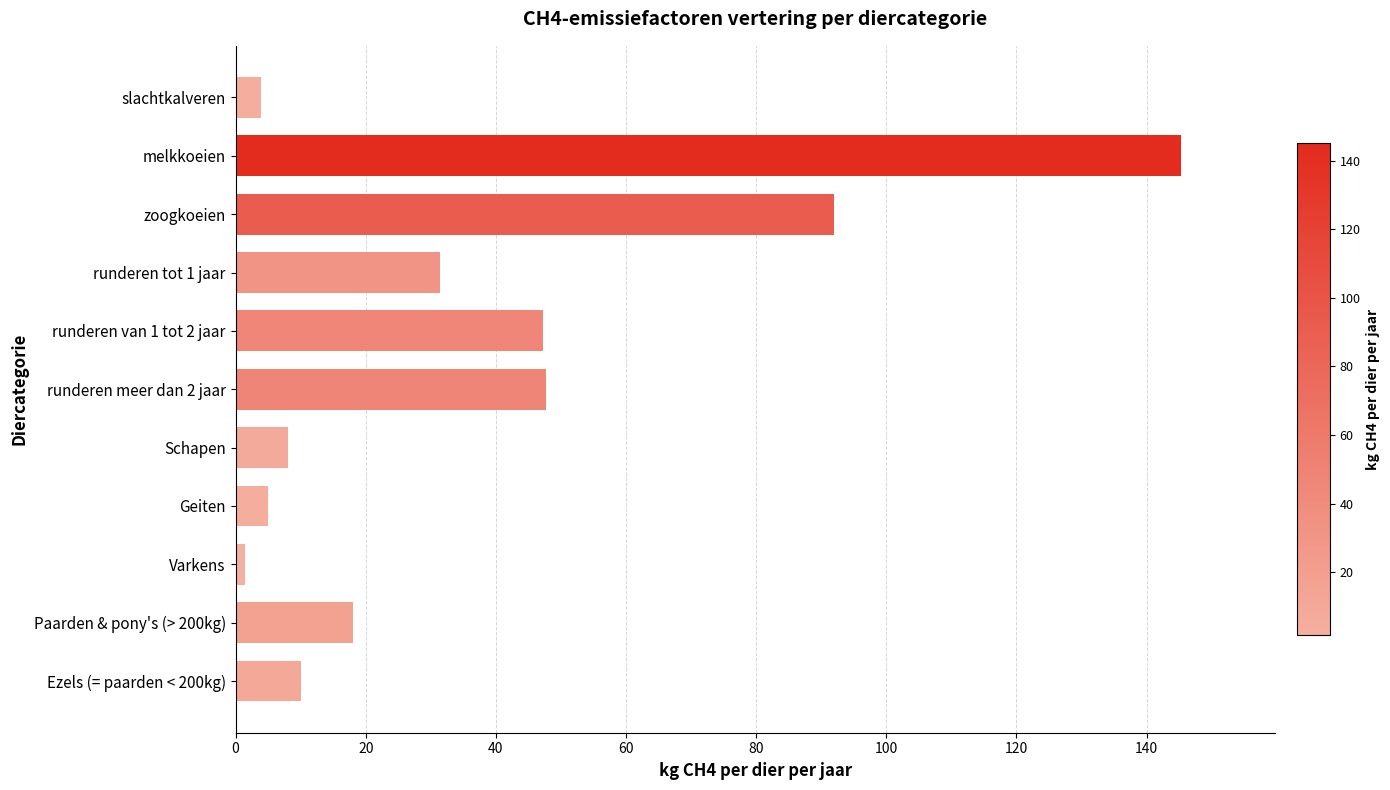

Which label corresponds to the smallest value in the chart?

Varkens